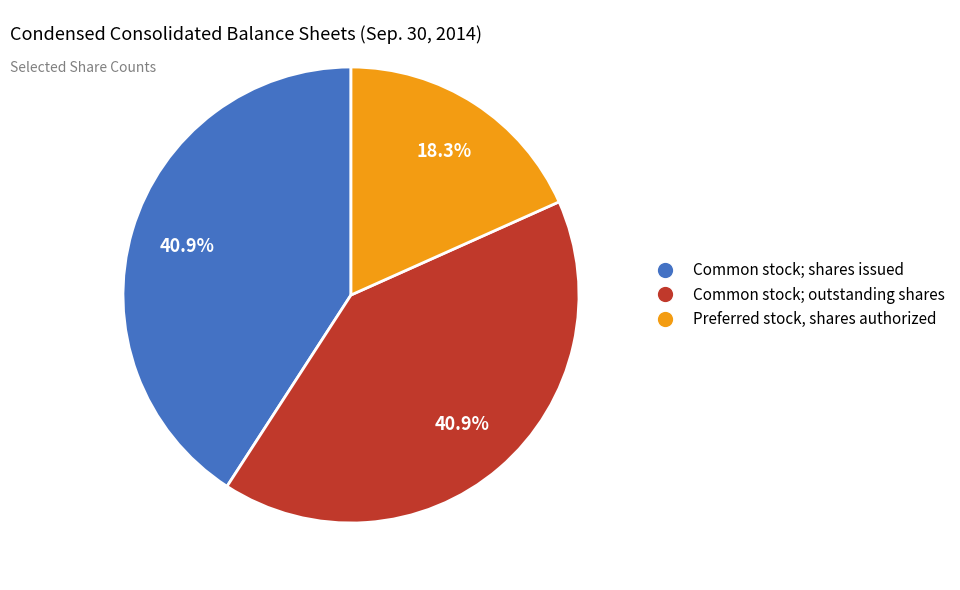

Is it true that Preferred stock, shares authorized is 18% of the pie?

True